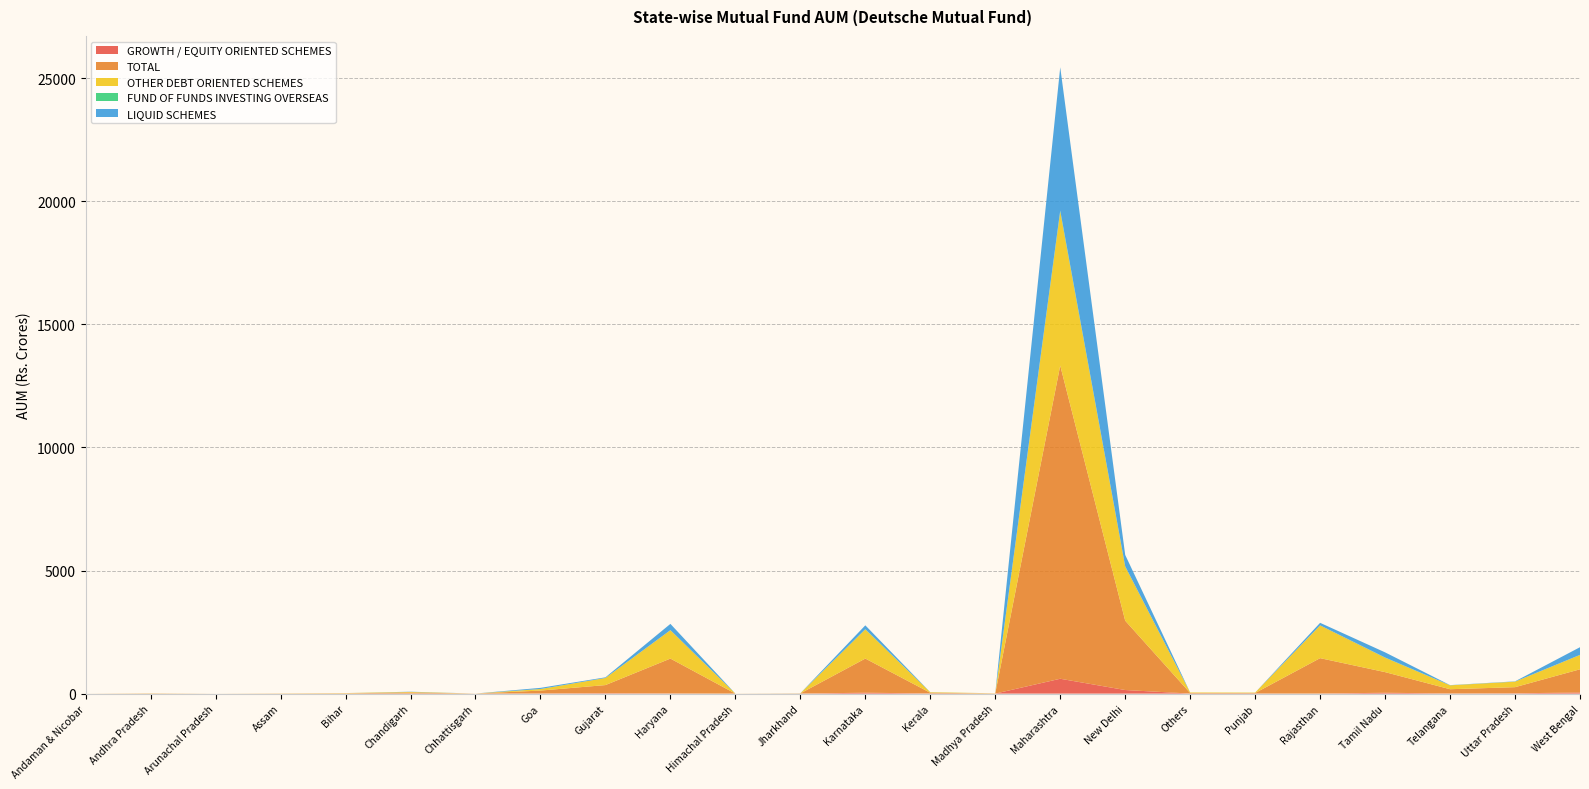

Reading left to right, extract all data points from this chart.

GROWTH / EQUITY ORIENTED SCHEMES: 0.1	1.1	0.0	0.7	1.4	5.3	0.9	6.6	16.1	6.7	0.1	1.2	37.3	5.3	1.2	603.9	145.8	2.6	4.4	3.2	35.3	5.8	13.0	45.5
TOTAL: 0.1	6.9	0.2	5.3	11.0	38.8	1.6	117.0	330.8	1416.6	0.9	6.8	1386.7	29.1	6.9	12721.3	2817.1	23.1	21.0	1437.7	837.9	172.8	248.9	942.7
OTHER DEBT ORIENTED SCHEMES: 0.0	5.7	0.2	4.6	9.6	24.1	0.7	62.9	288.3	1154.0	0.8	3.2	1184.1	21.1	5.7	6255.3	2200.3	20.2	15.3	1331.7	586.2	157.8	224.1	582.3
FUND OF FUNDS INVESTING OVERSEAS: 0.0	0.1	0.0	0.0	0.0	0.1	0.0	1.9	0.6	1.2	0.0	0.1	9.1	0.5	0.0	40.0	7.5	0.0	0.8	0.1	8.1	2.4	1.7	4.1
LIQUID SCHEMES: 0.0	0.0	0.0	0.0	0.0	9.2	0.0	45.6	25.7	254.7	0.0	2.2	156.2	2.2	0.0	5822.0	463.5	0.3	0.5	102.7	208.4	6.8	10.1	311.0